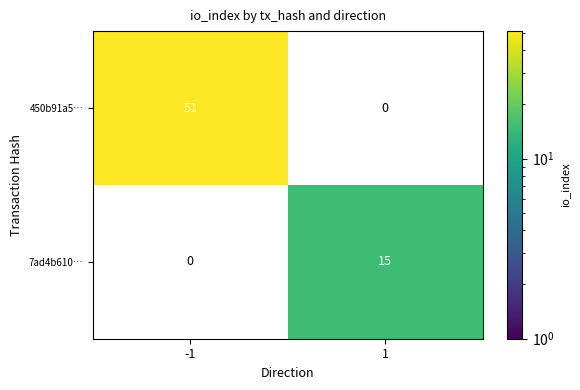

The value of 450b91a5… at -1 is 77. True or false?

False